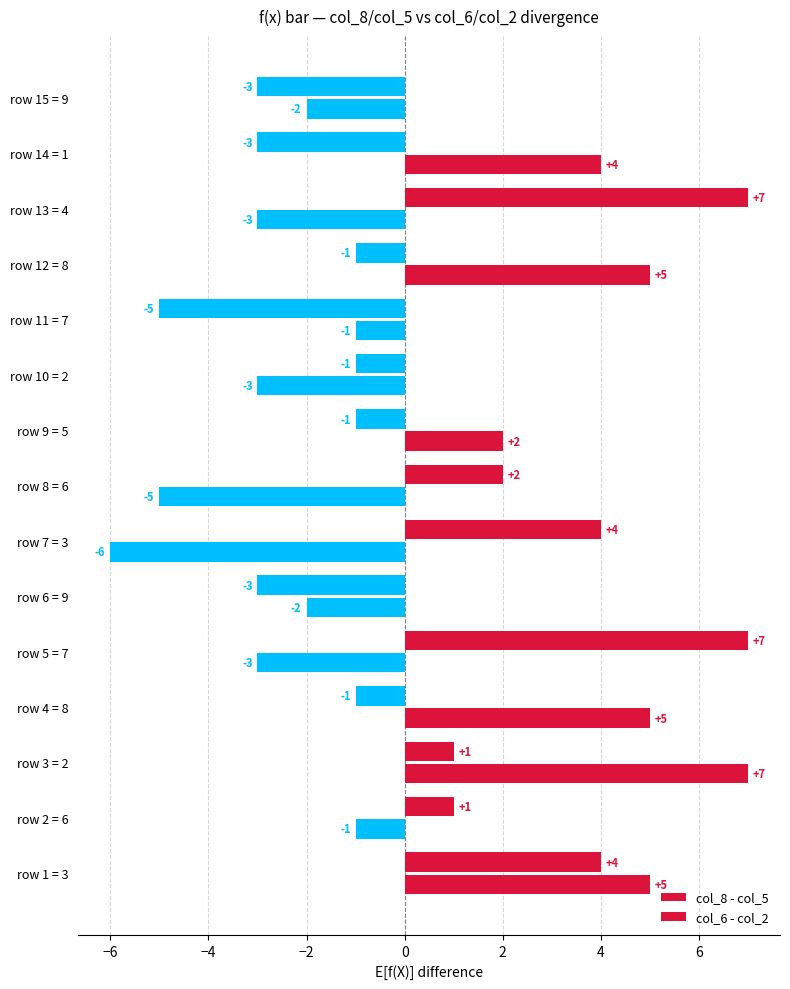

How many data points in col_8 - col_5 are less than -1?

4